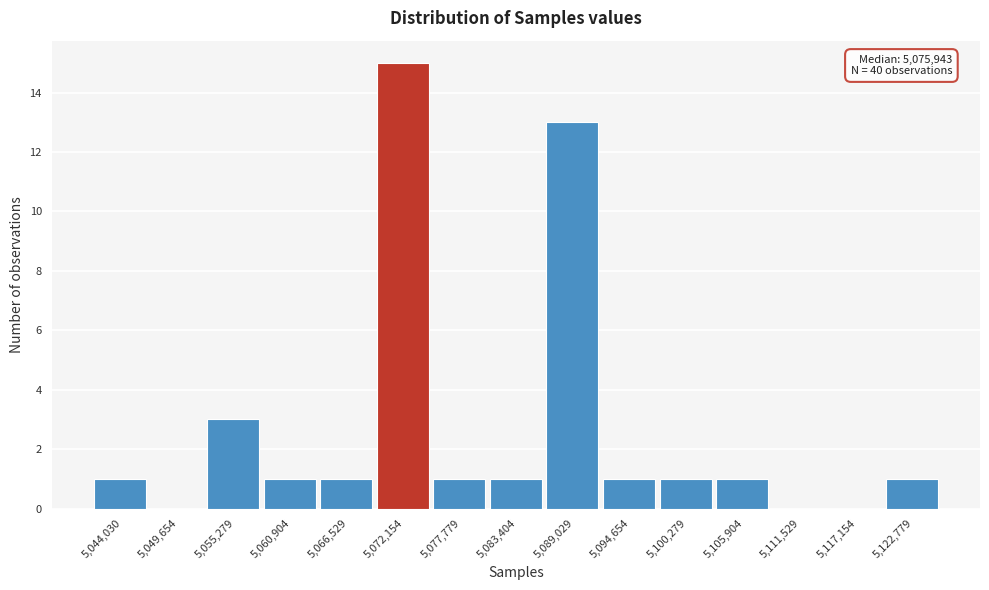

Reading left to right, list all the values displayed in this chart.

5,044,030=1	5,049,654=0	5,055,279=3	5,060,904=1	5,066,529=1	5,072,154=15	5,077,779=1	5,083,404=1	5,089,029=13	5,094,654=1	5,100,279=1	5,105,904=1	5,111,529=0	5,117,154=0	5,122,779=1